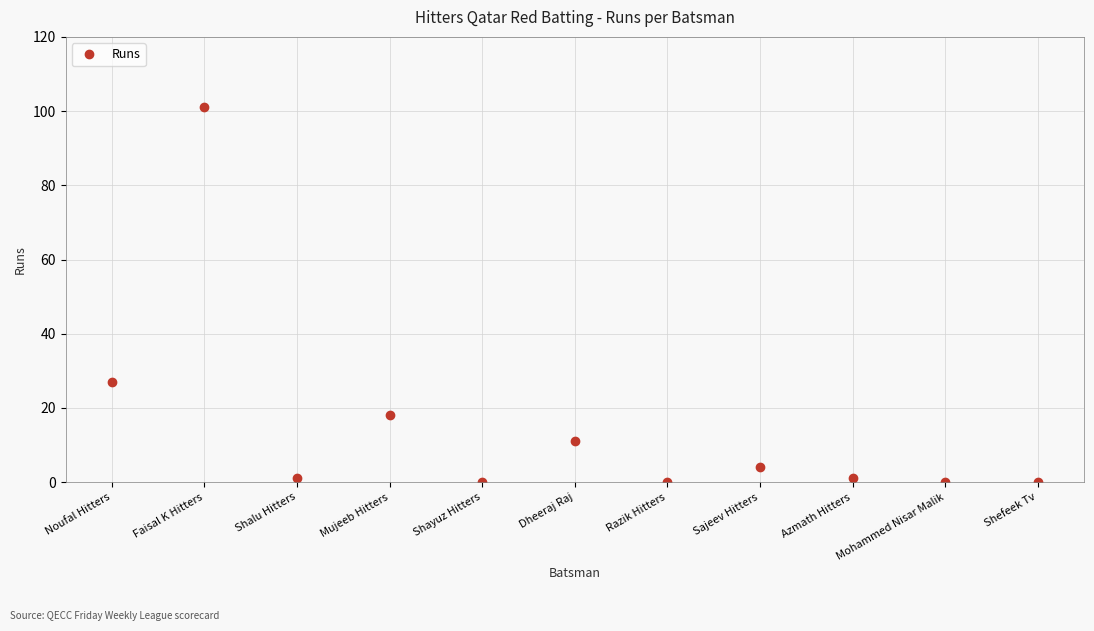

Between Sajeev Hitters and Azmath Hitters, which is larger?

Sajeev Hitters